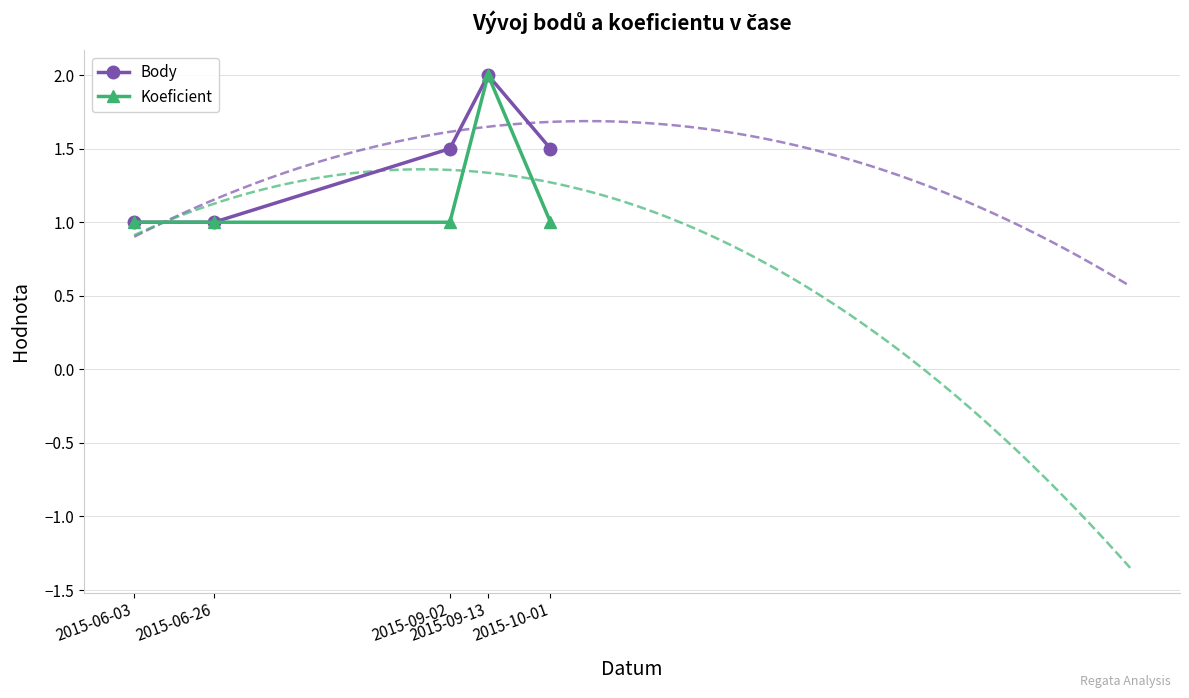

How many lines are shown in the chart?

2